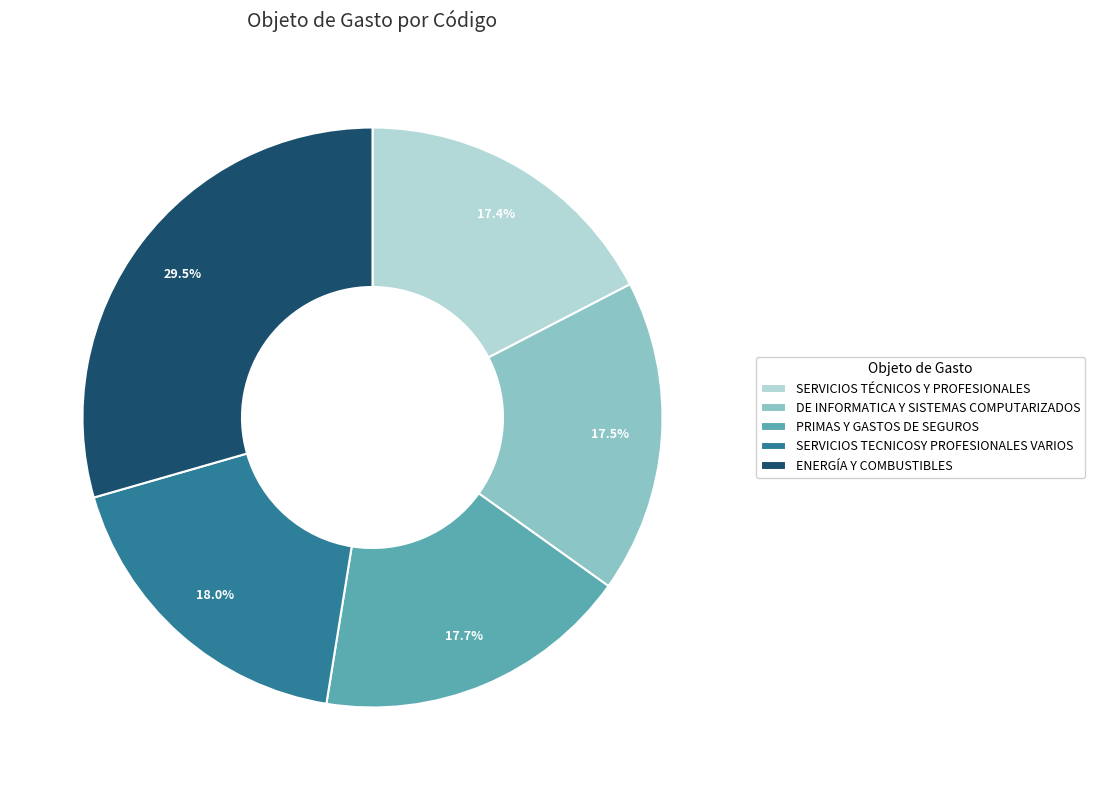

What is the ratio of the value at PRIMAS Y GASTOS DE SEGUROS to the value at SERVICIOS TECNICOSY PROFESIONALES VARIOS?

1.0